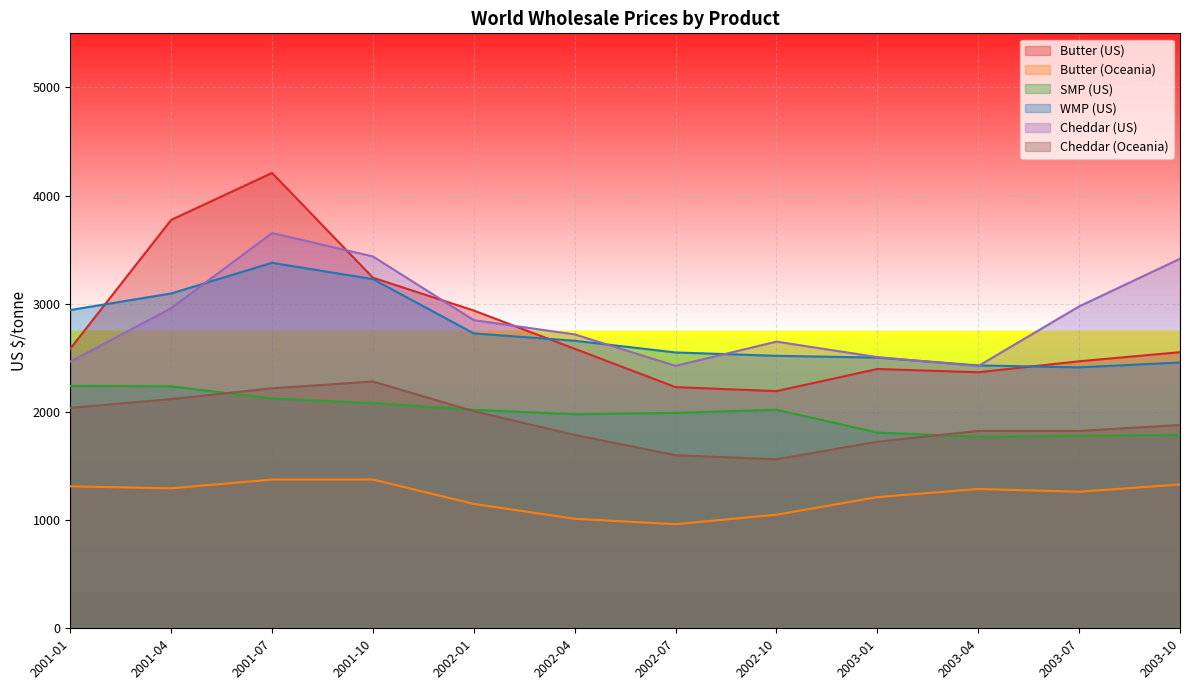

Which has a higher value, 2003-01 or 2002-01?

2002-01